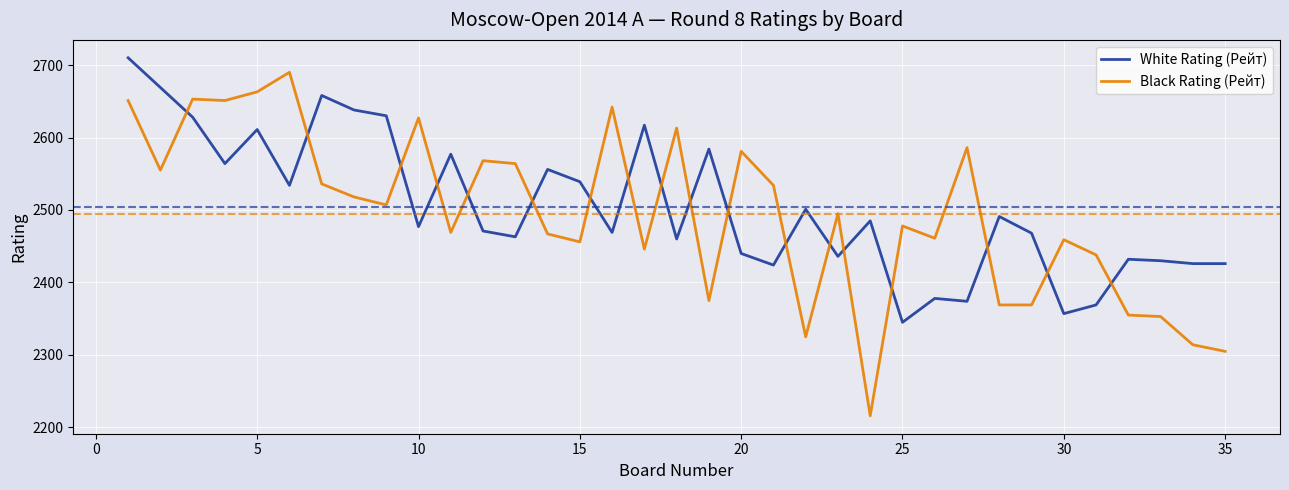

Which series has the widest spread of values?

Black Rating (Рейт)